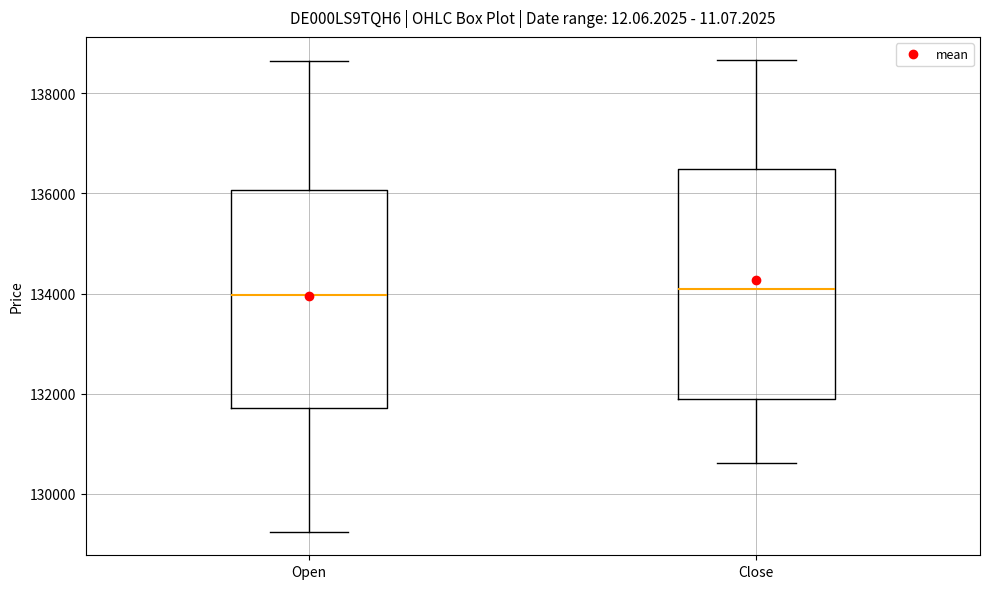

Reading left to right, read every box against the y-axis: the position of its median line, the range the box covers, and the ends of its whiskers. The values are not printed on the chart, so give them approximately, as read against the axis.

Open: median 134000, box 131800 to 136000, whiskers 129200 to 138600
Close: median 134200, box 131800 to 136400, whiskers 130600 to 138600